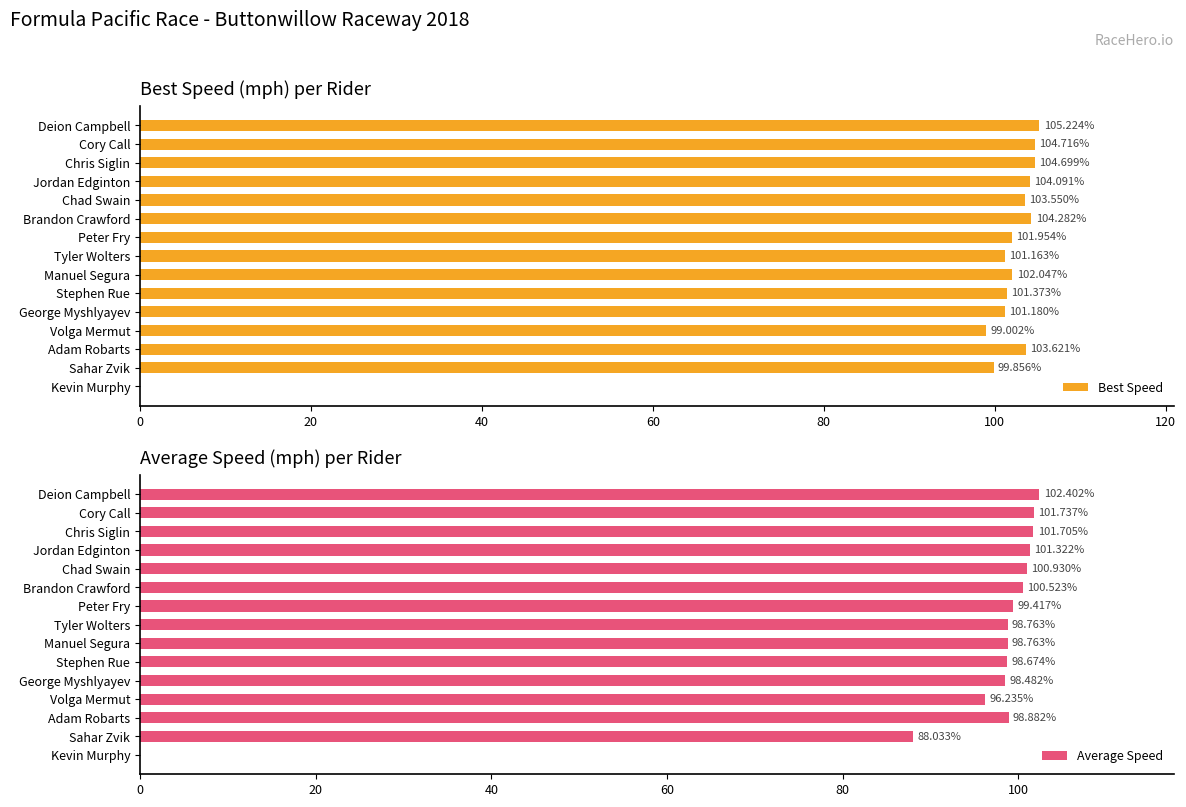

Rank the series by their maximum value, from lowest to highest.

Average Speed, Best Speed